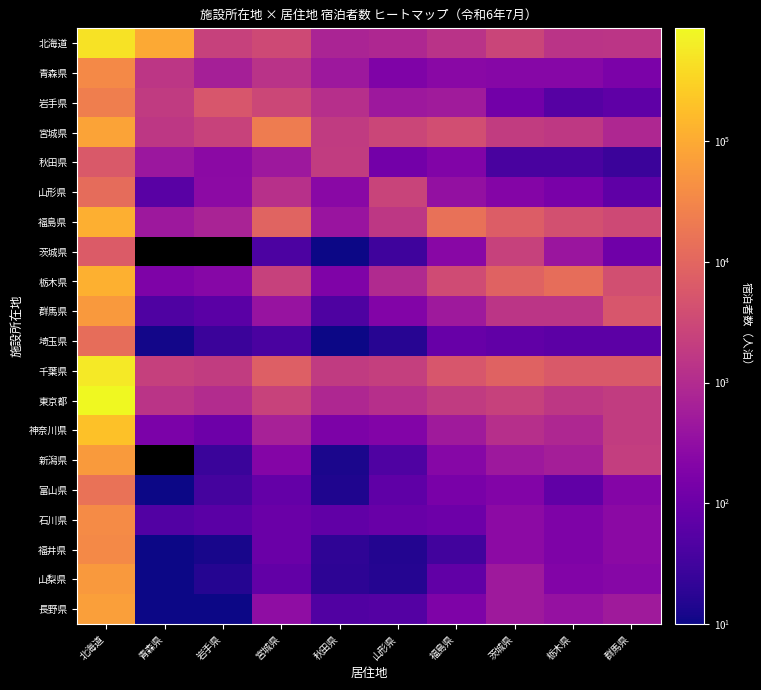

What is the total value across all series at 秋田県?

10079.0